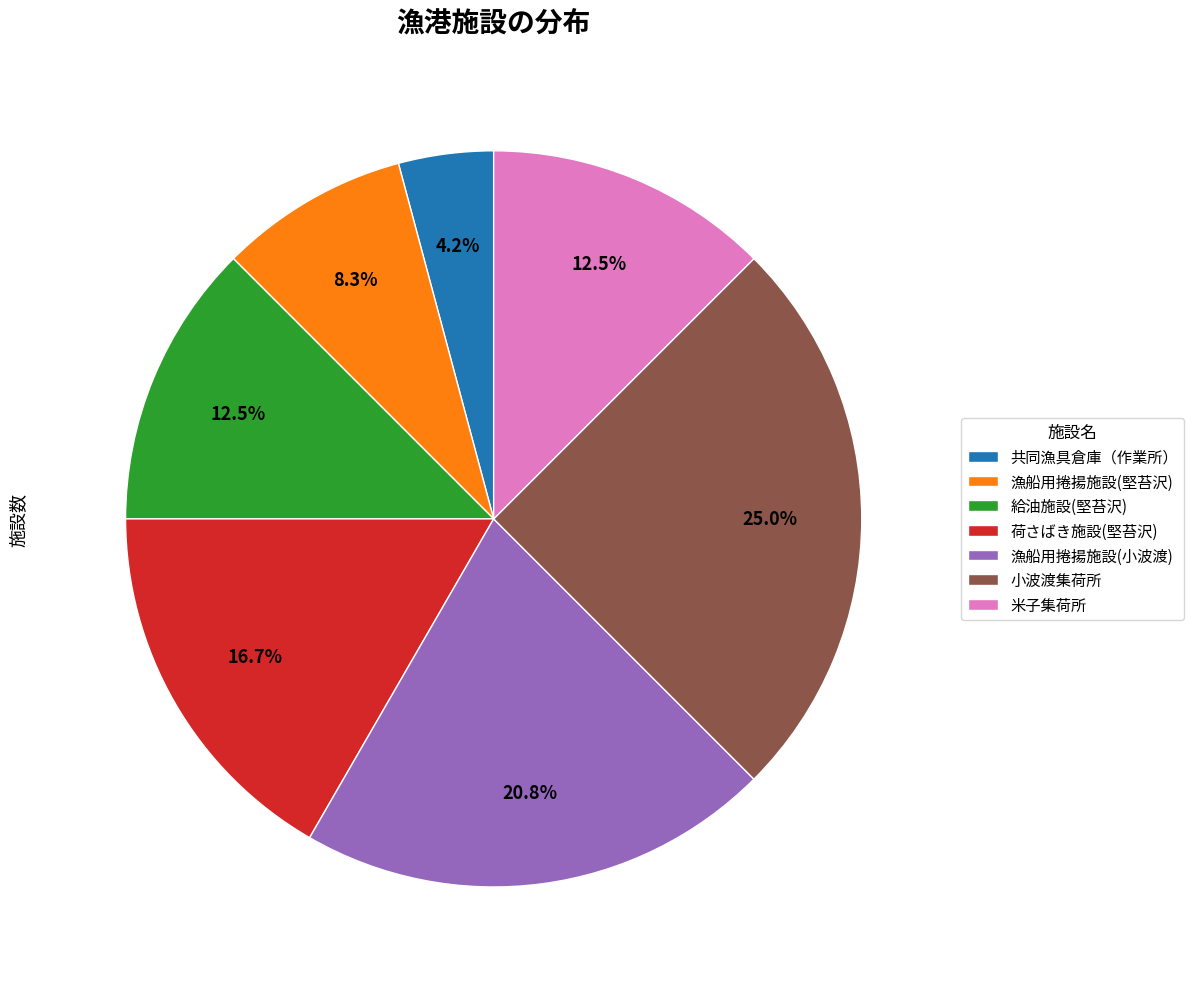

Do 共同漁具倉庫（作業所） and 漁船用捲揚施設(小波渡) together represent more than half of the pie?

No